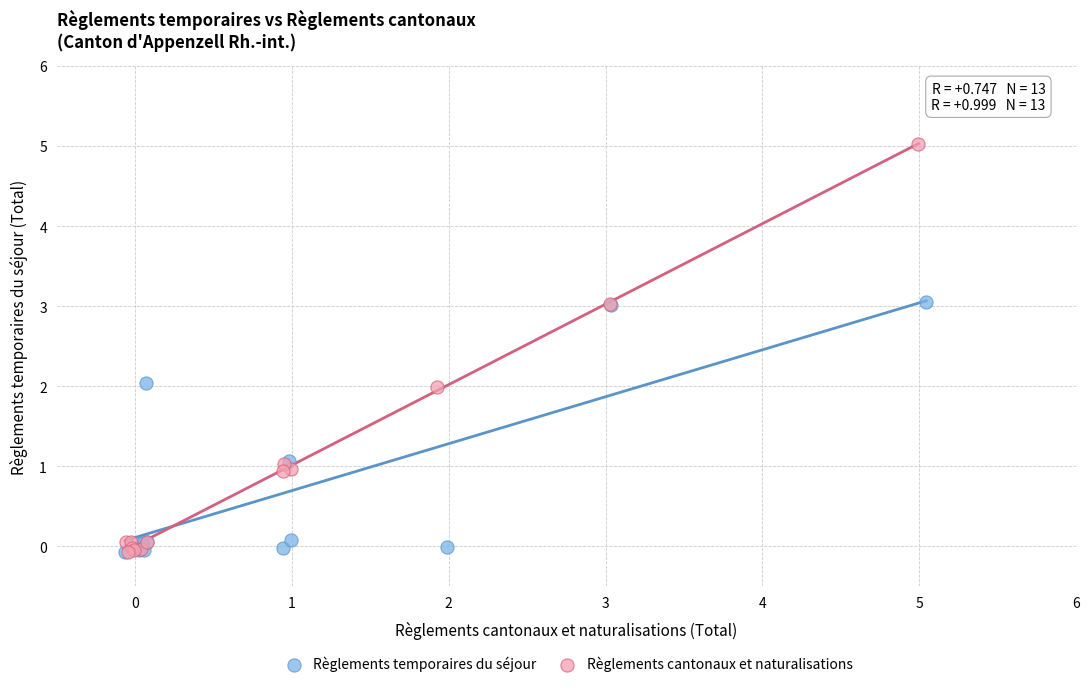

Which series contains the highest Y value?

Règlements cantonaux et naturalisations